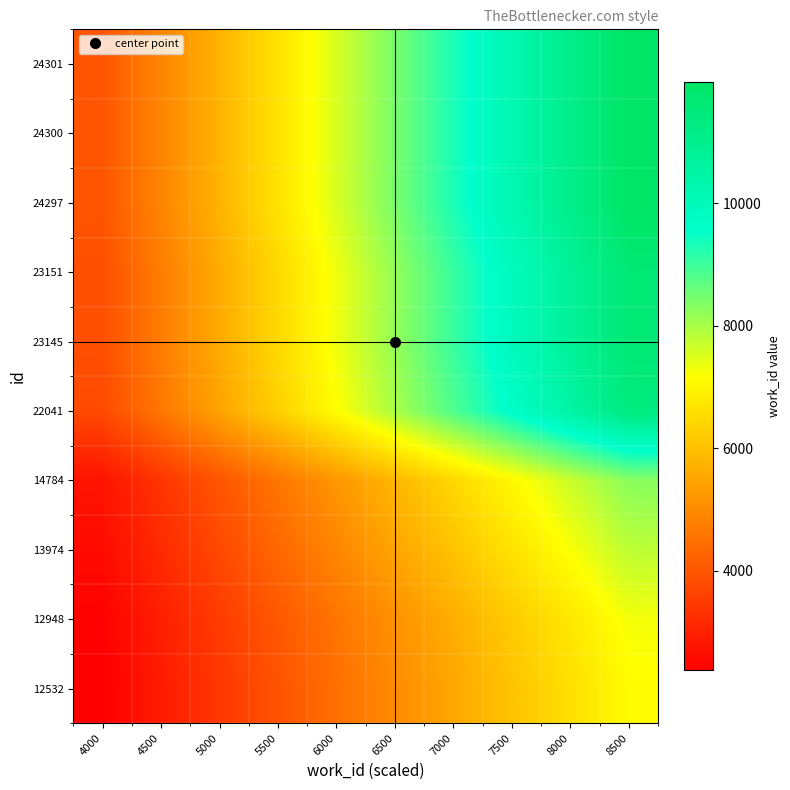

What is the greatest value displayed?

11976.0